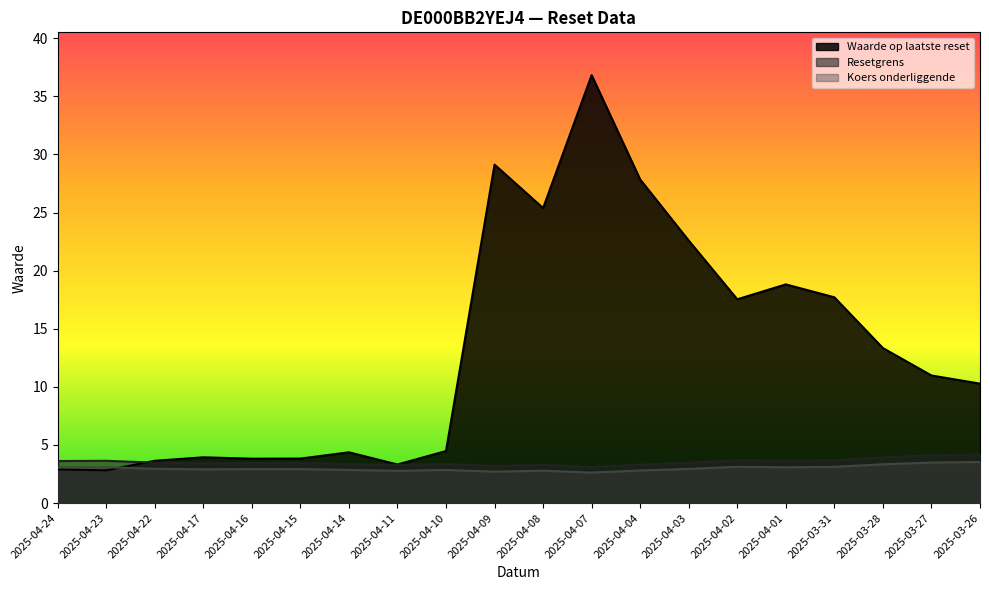

Is it true that Resetgrens equals 3.4 at 2025-04-14?

True